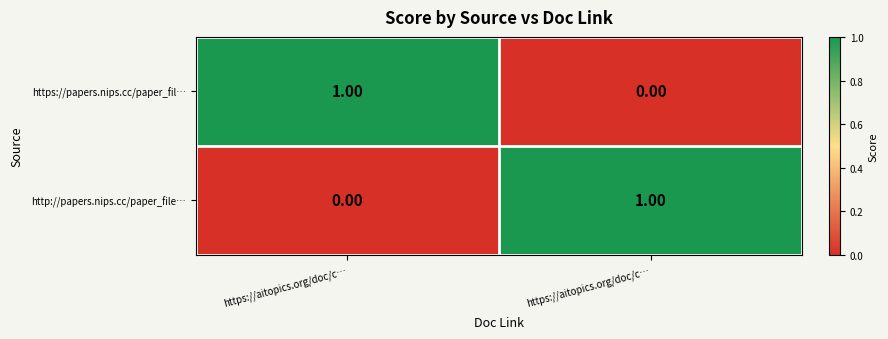

Reading left to right, transcribe all the data shown in this chart.

https://papers.nips.cc/paper_fil…: https://aitopics.org/doc/c…=1	https://aitopics.org/doc/c…=0
http://papers.nips.cc/paper_file…: https://aitopics.org/doc/c…=0	https://aitopics.org/doc/c…=1